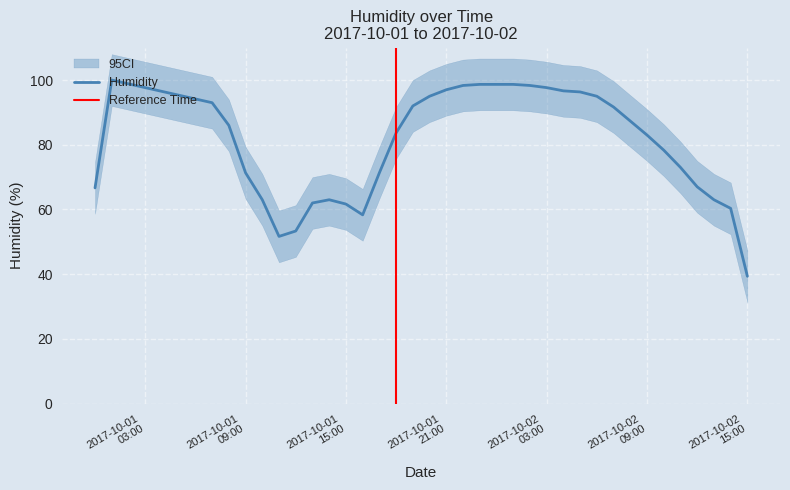

What is the maximum value for Humidity?

100.0